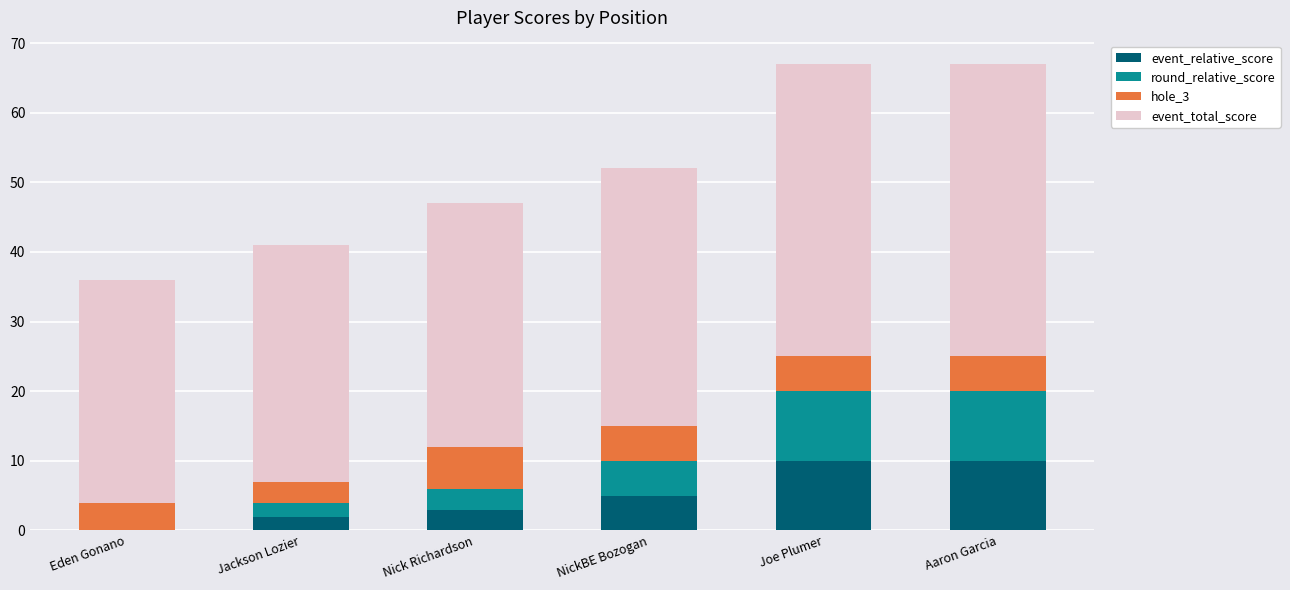

The event_relative_score series shows 3 at Nick Richardson. True or false?

True